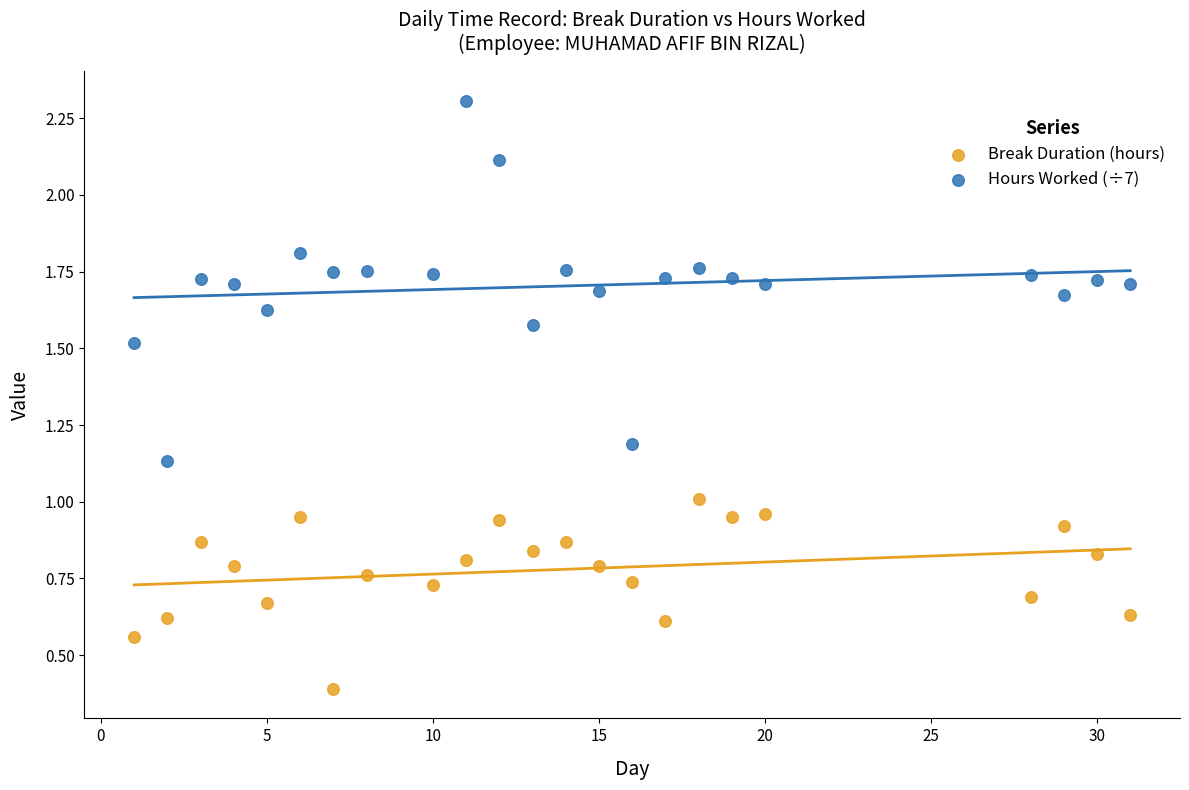

Across all data points, what is the range of X values (max minus min)?

30.0